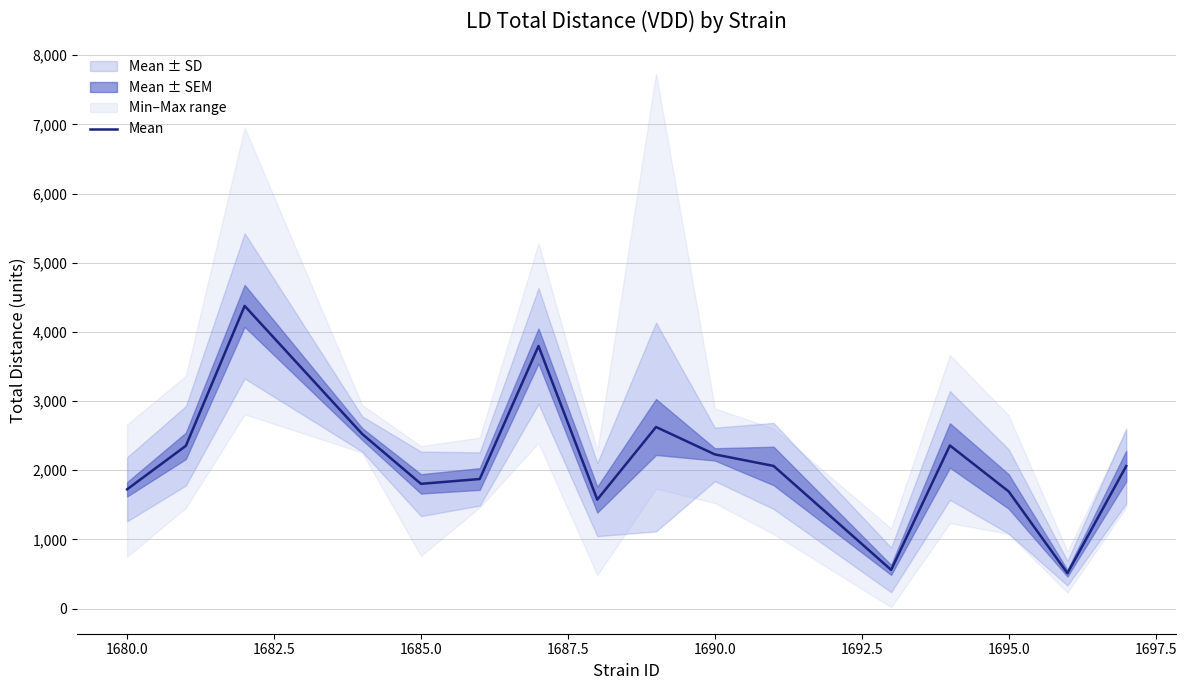

What is the smallest value displayed?

511